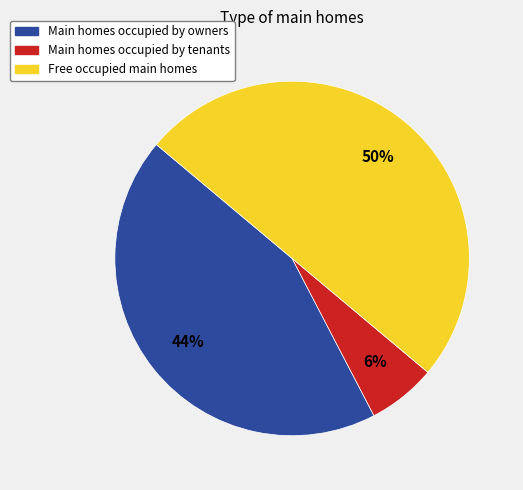

To the nearest percent, what is the average slice percentage?

33%